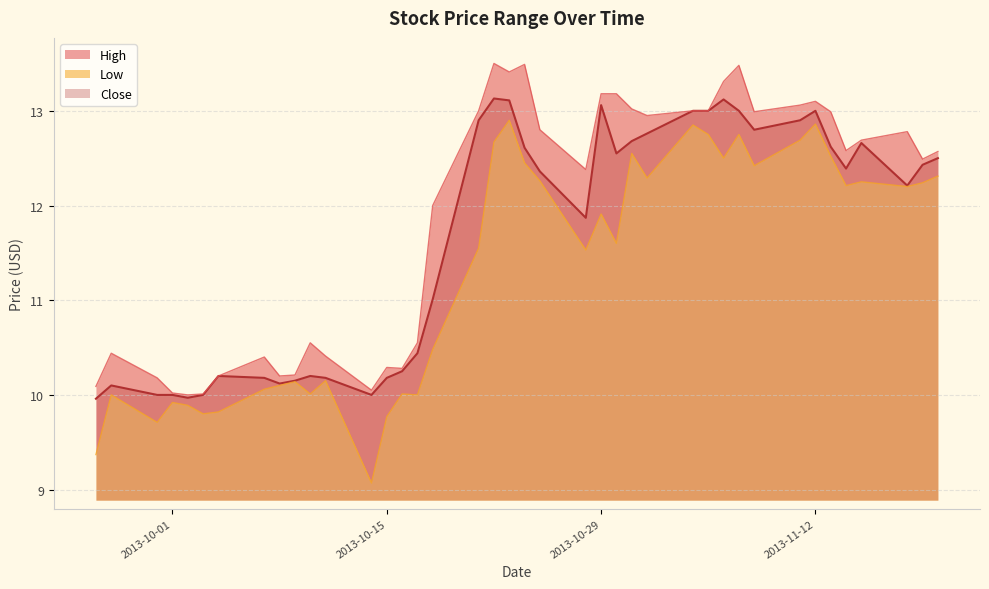

What position from the right is 2013-09-27?

39